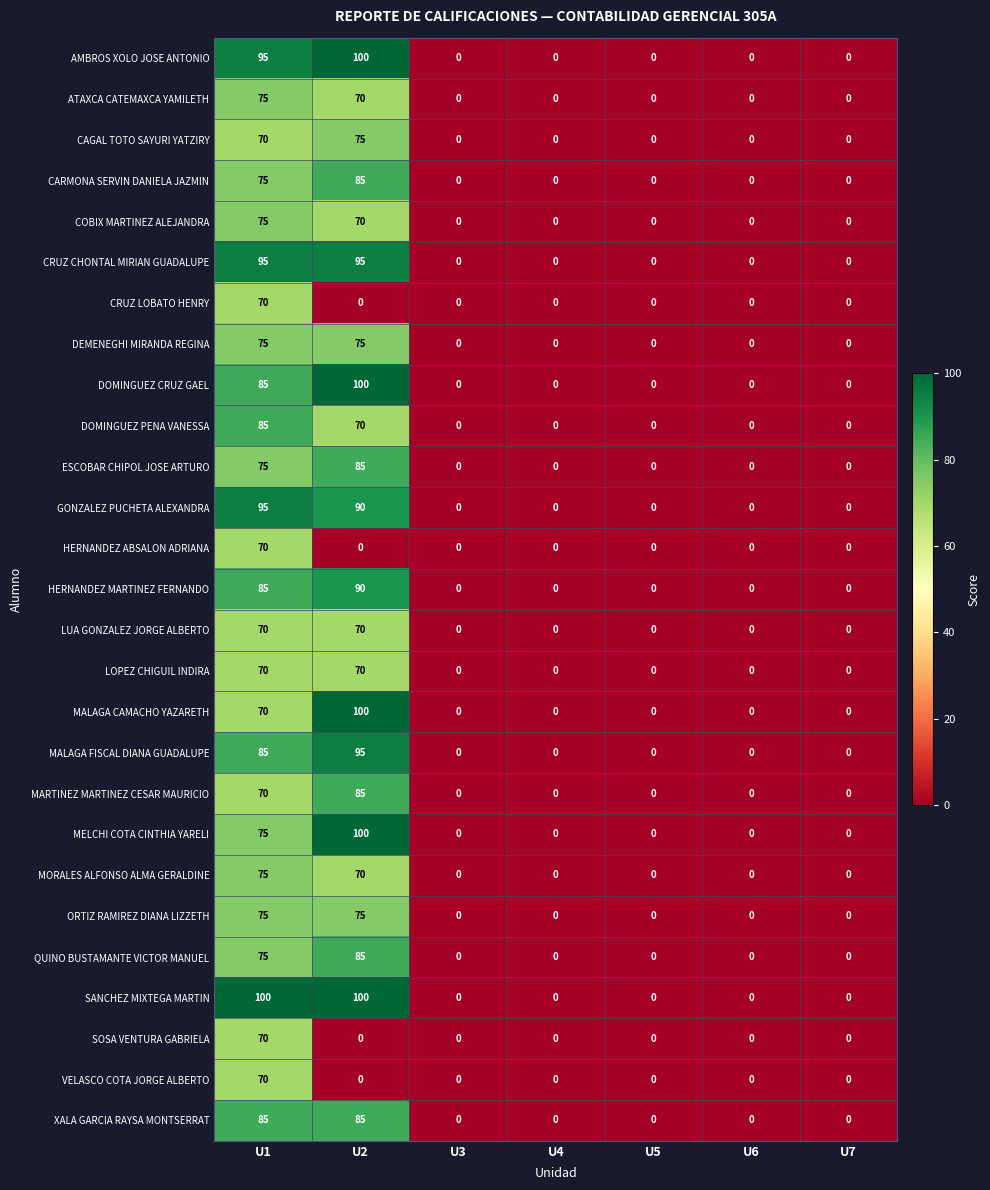

What is the highest value of the GONZALEZ PUCHETA ALEXANDRA series?

95